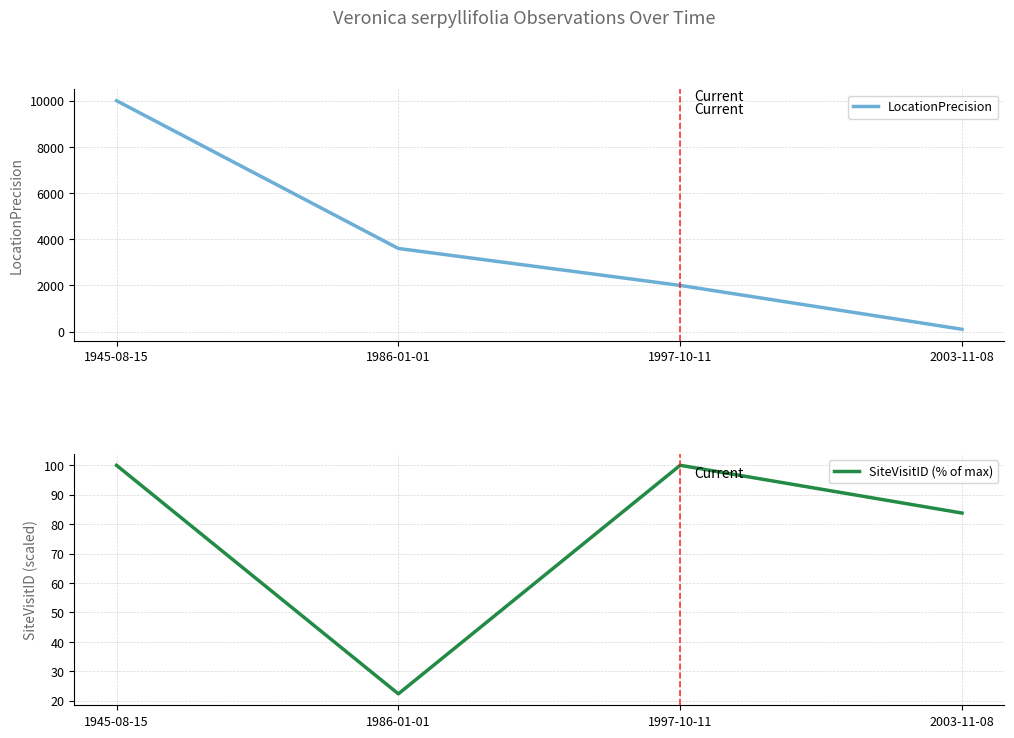

What is the value of the LocationPrecision point at the 2nd from the left?

3600.0